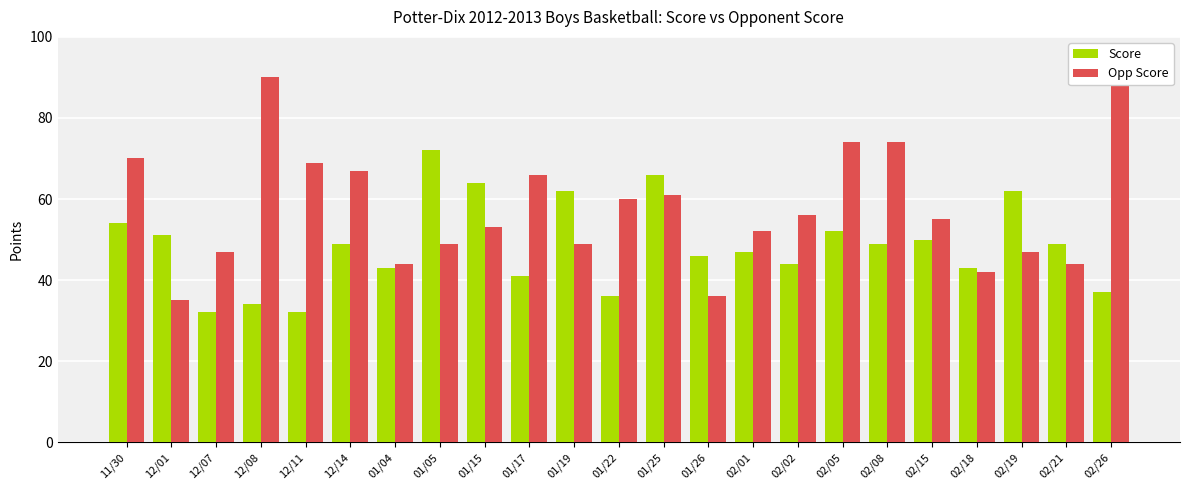

Which label corresponds to the largest value in the chart?

02/26